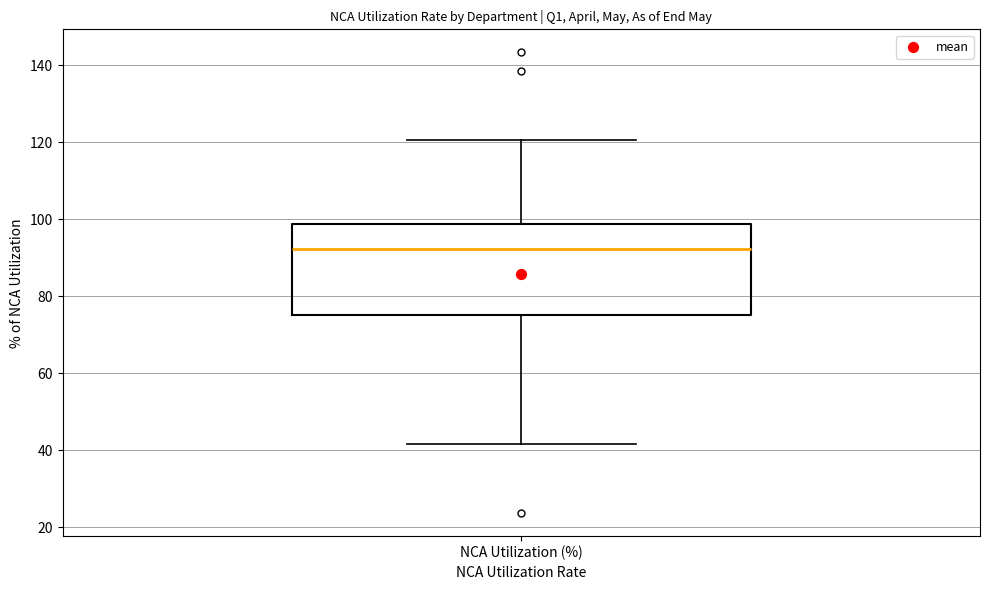

Read this box plot against the y-axis: the position of the median line, the range covered by the box, and the ends of both whiskers. The values are not printed on the chart, so give them approximately, as read against the axis.

median 92, box 76 to 98, whiskers 42 to 120